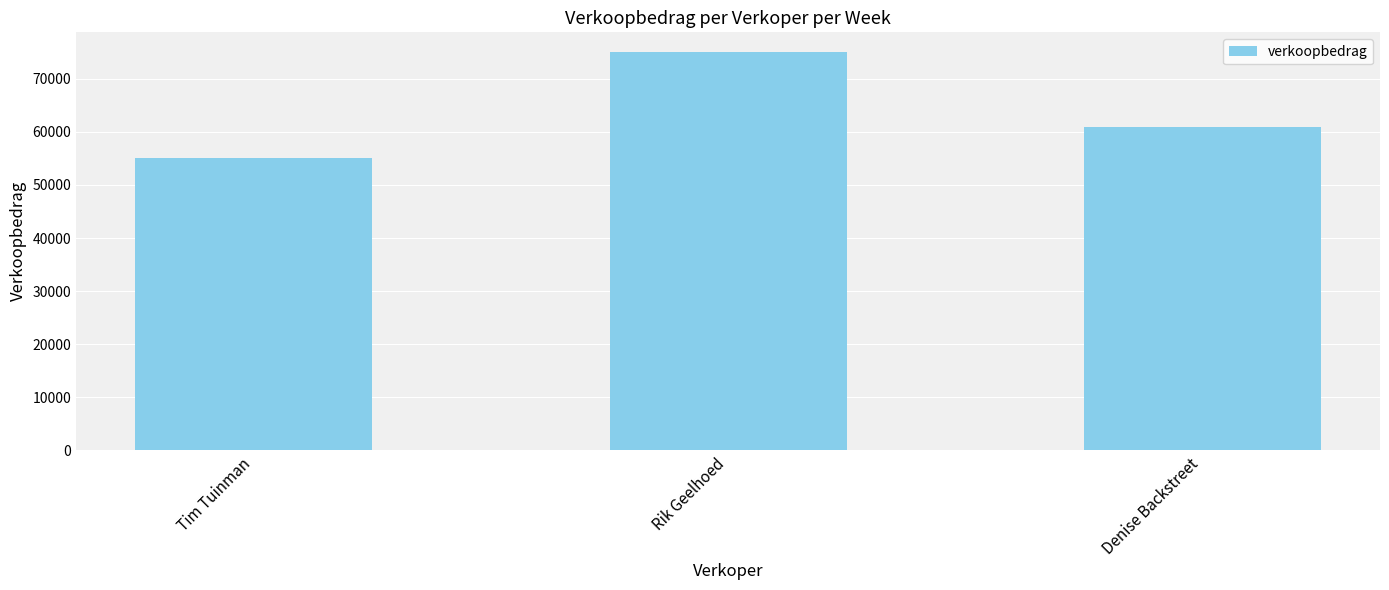

How many categories are shown in the chart?

3